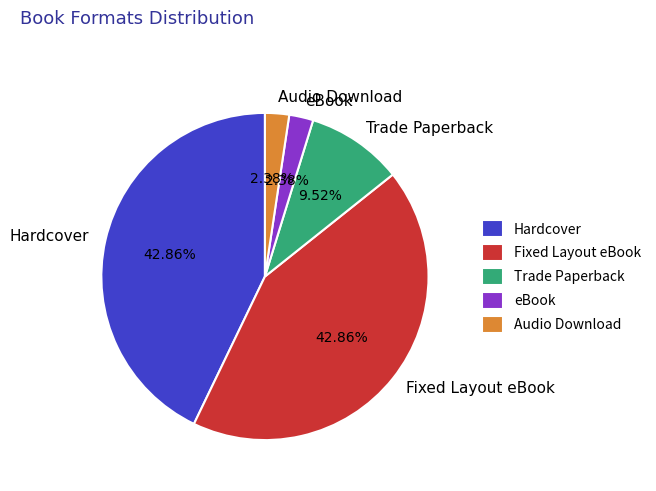

What portion of the pie excludes Audio Download?

97.6%